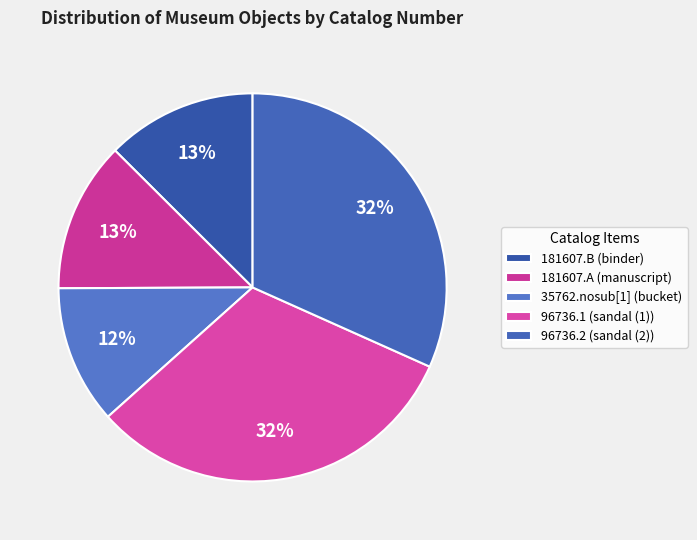

To the nearest percent, what percentage of the pie is 181607.A?

13%